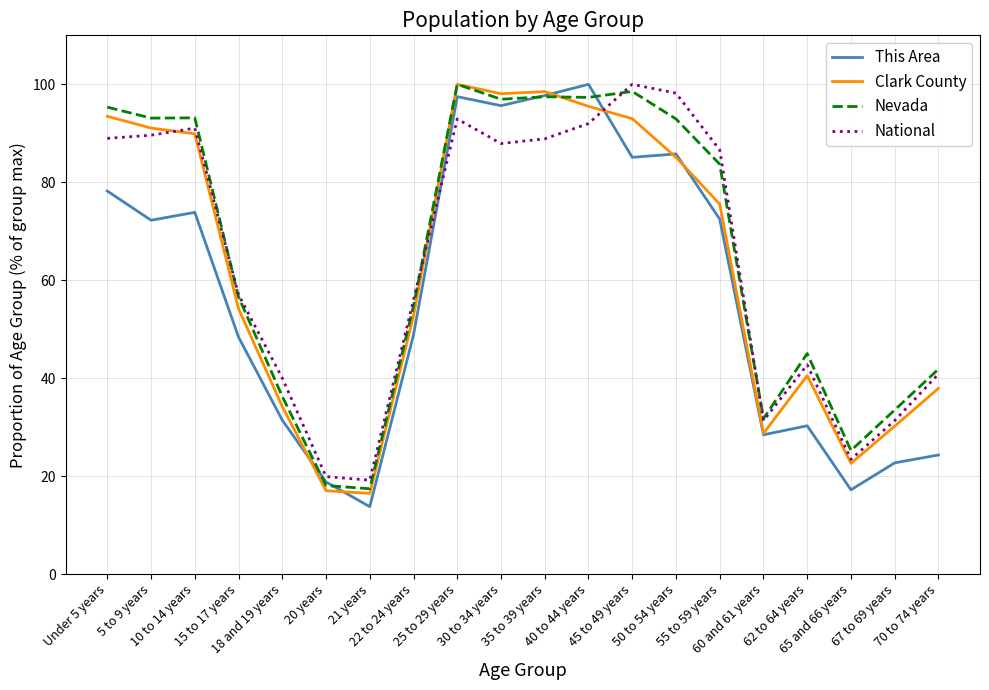

True or false: National and Nevada intersect in this chart.

True